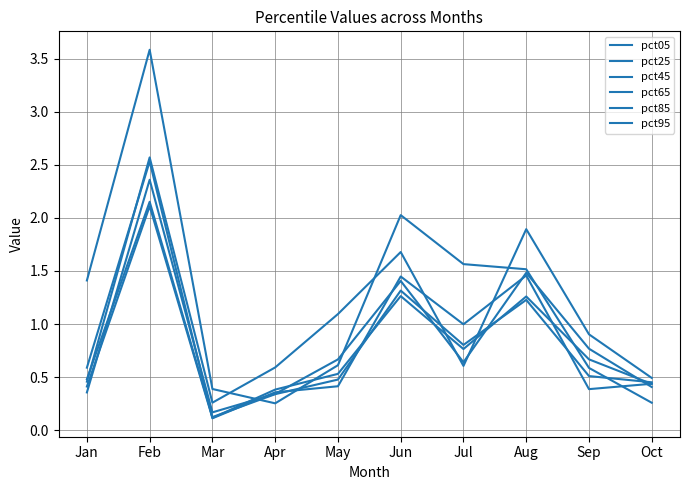

Reading right to left, list all the values displayed in this chart.

pct05: 0.3	0.6	1.5	1.6	2.0	0.6	0.3	0.4	3.6	1.4
pct25: 0.4	0.4	1.5	1.0	1.4	0.4	0.4	0.1	2.5	0.6
pct45: 0.5	0.5	1.2	0.8	1.3	0.5	0.3	0.1	2.2	0.5
pct65: 0.4	0.7	1.3	0.8	1.3	0.5	0.4	0.1	2.1	0.4
pct85: 0.4	0.8	1.5	0.6	1.4	0.7	0.3	0.2	2.4	0.4
pct95: 0.5	0.9	1.9	0.6	1.7	1.1	0.6	0.3	2.6	0.5